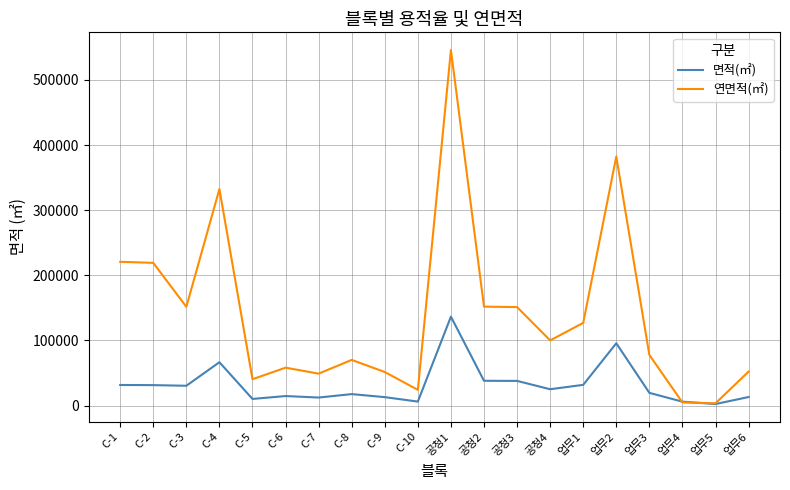

List the series in order of their peak value, lowest first.

면적(㎡), 연면적(㎡)